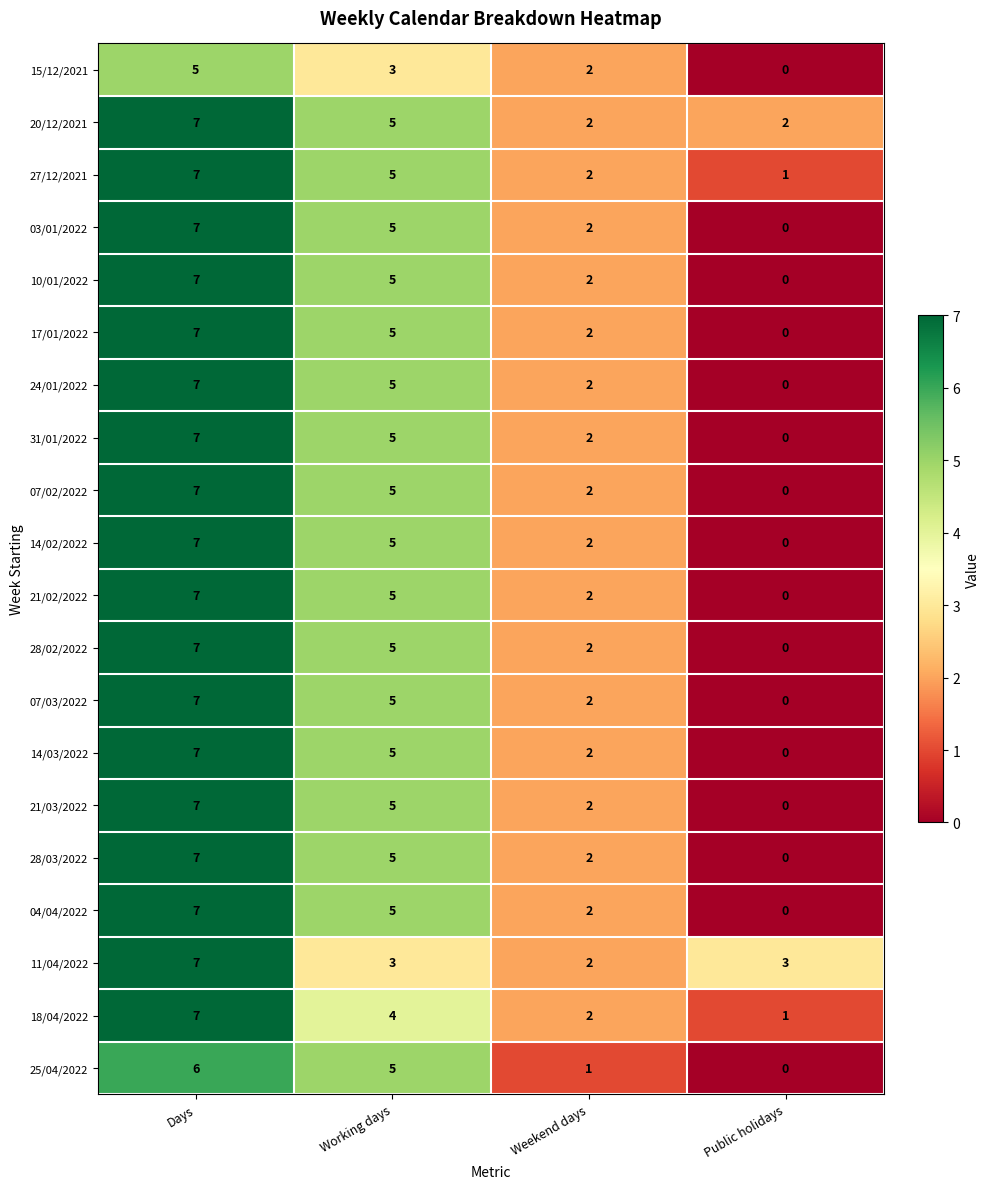

How many series are shown in this chart?

20